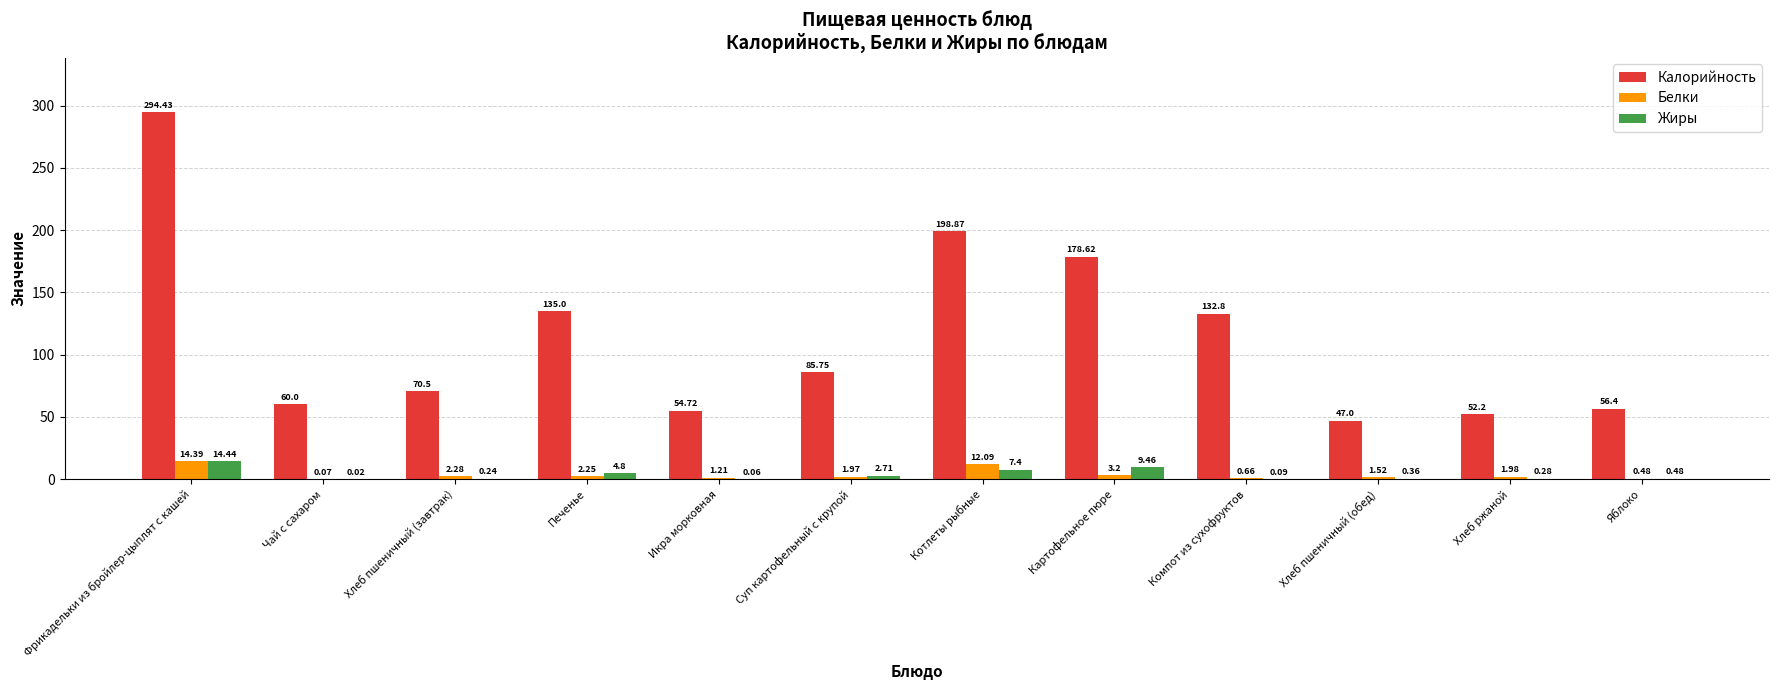

Which category has the highest value in the Белки series?

Фрикадельки из бройлер-цыплят с кашей